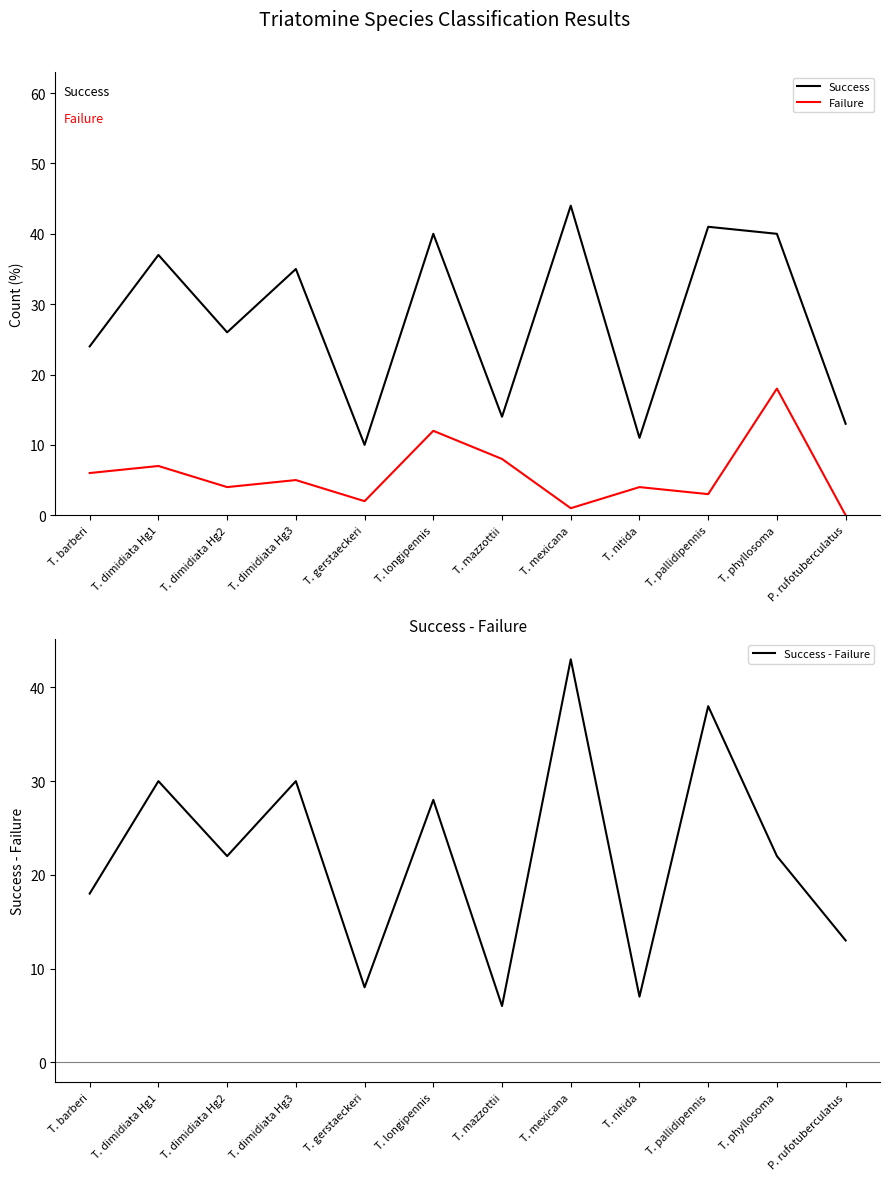

What is the spread (max minus min) of values at T. dimidiata Hg1?

30